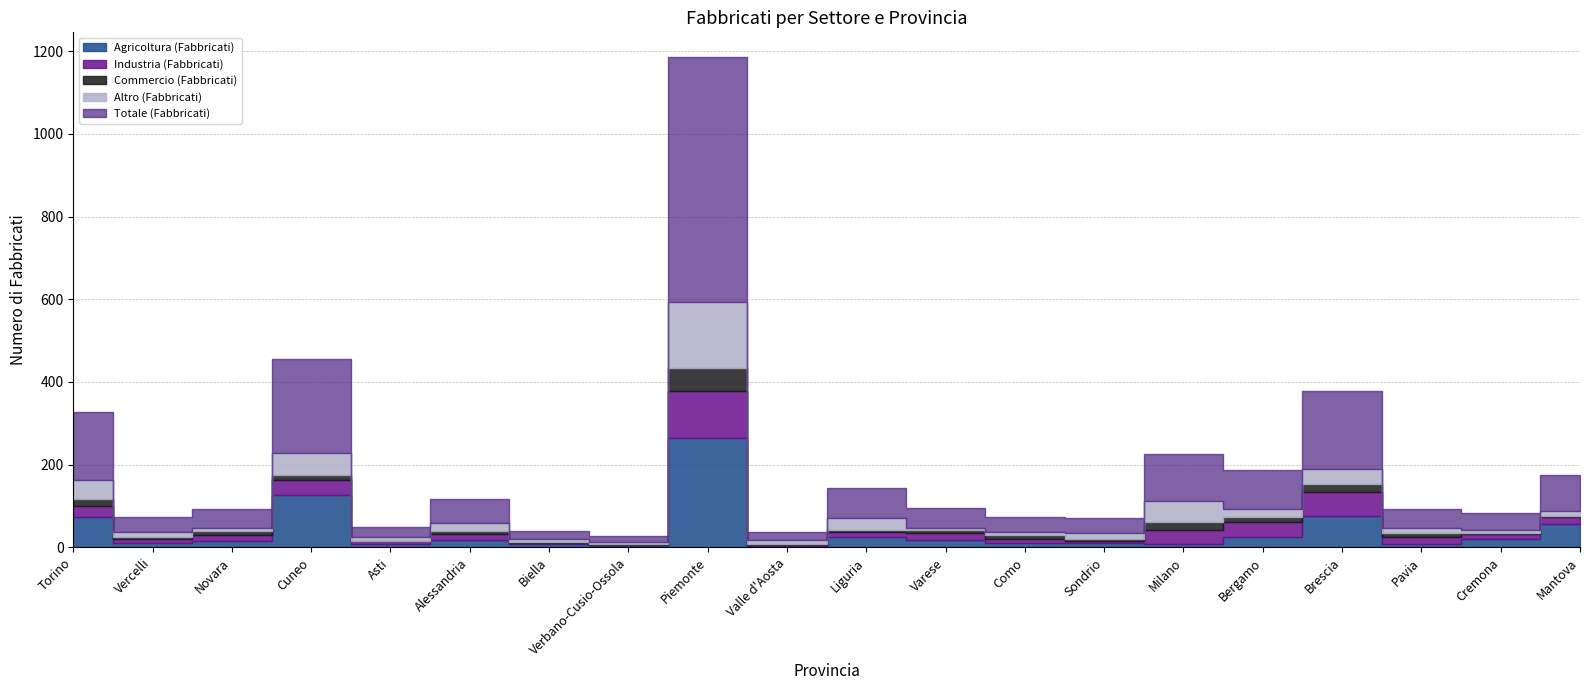

Between Novara and Pavia, which series saw the biggest shift?

Agricoltura (Fabbricati)